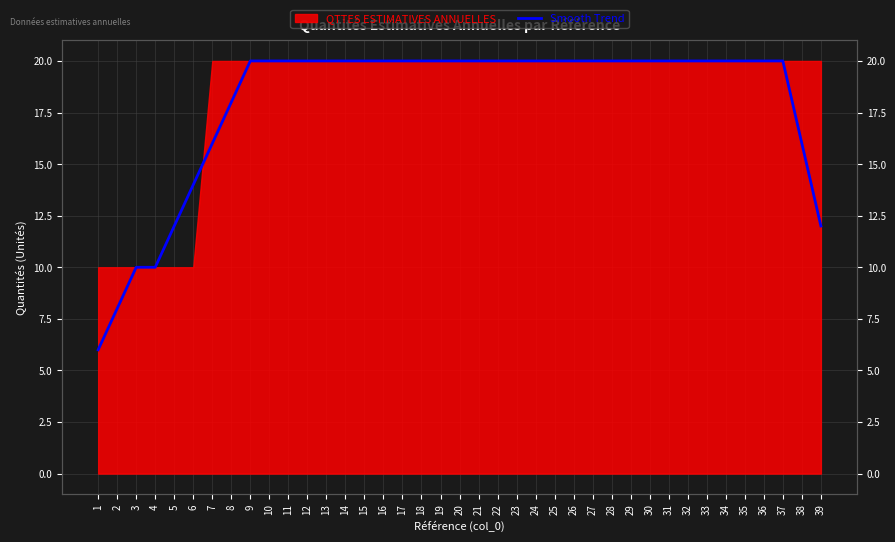

What is the smallest value displayed?

6